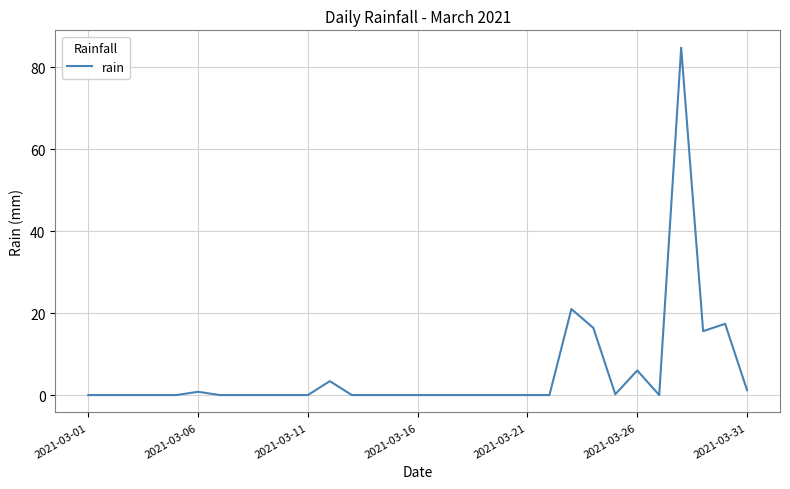

What is the maximum value shown in the chart?

84.8